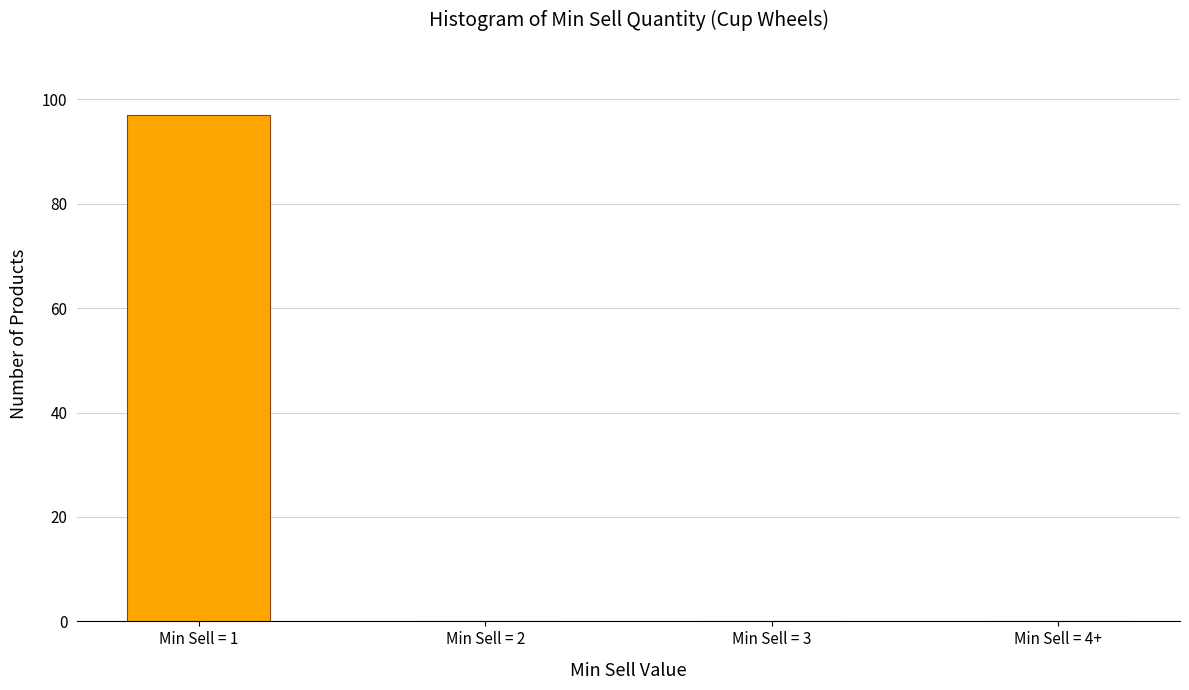

Reading left to right, transcribe all the data shown in this chart.

Min Sell = 1=97	Min Sell = 2=0	Min Sell = 3=0	Min Sell = 4+=0